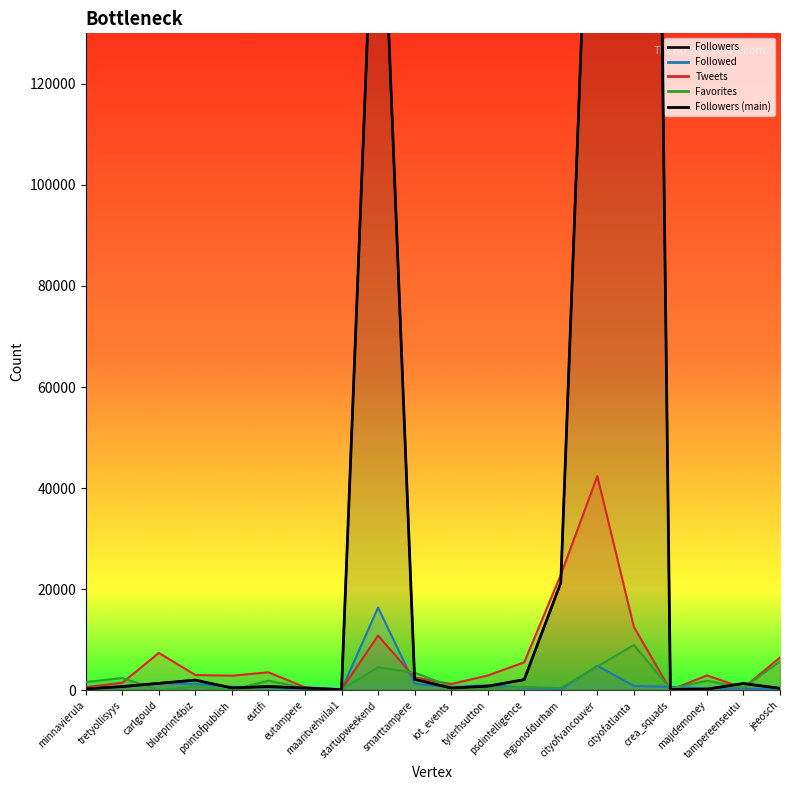

Reading left to right, extract all data points from this chart.

minnavierula=252	tretyollisyys=714	carlgould=1357	blueprint4biz=1989	pointofpublish=443	eutifi=726	eutampere=420	maaritvehvilai1=117	startupweekend=182818	smarttampere=2144	iot_events=434	tylerhsutton=783	psdintelligence=2092	regionofdurham=21247	cityofvancouver=212216	cityofatlanta=579121	crea_squads=130	majidemoney=202	tampereenseutu=1321	jeeosch=361